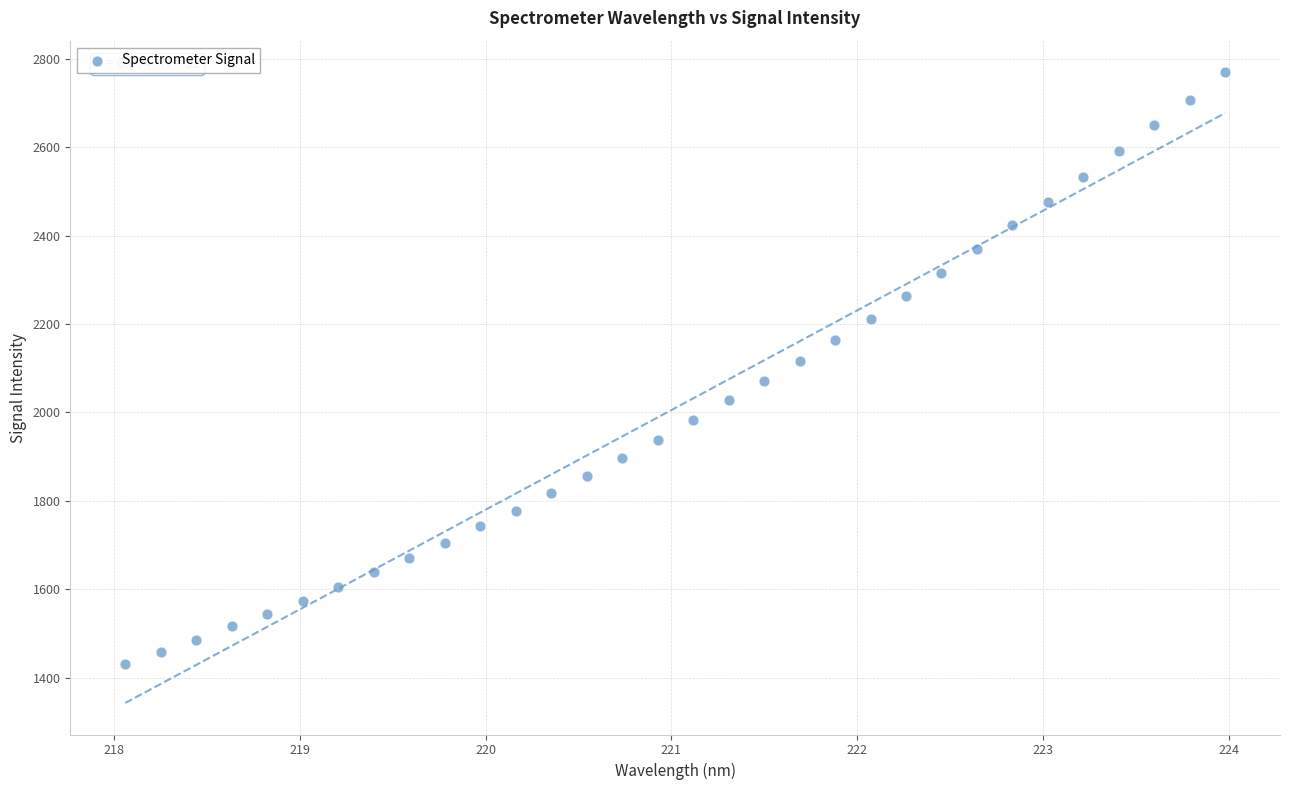

What is the range of Y values (max minus min)?

1338.6